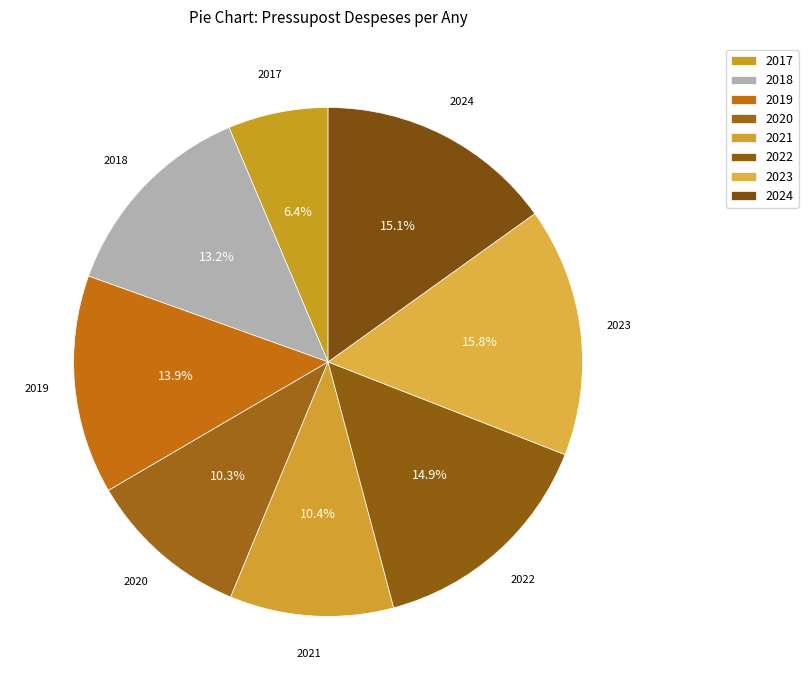

Rank the categories by value from highest to lowest.

2023, 2024, 2022, 2019, 2018, 2021, 2020, 2017